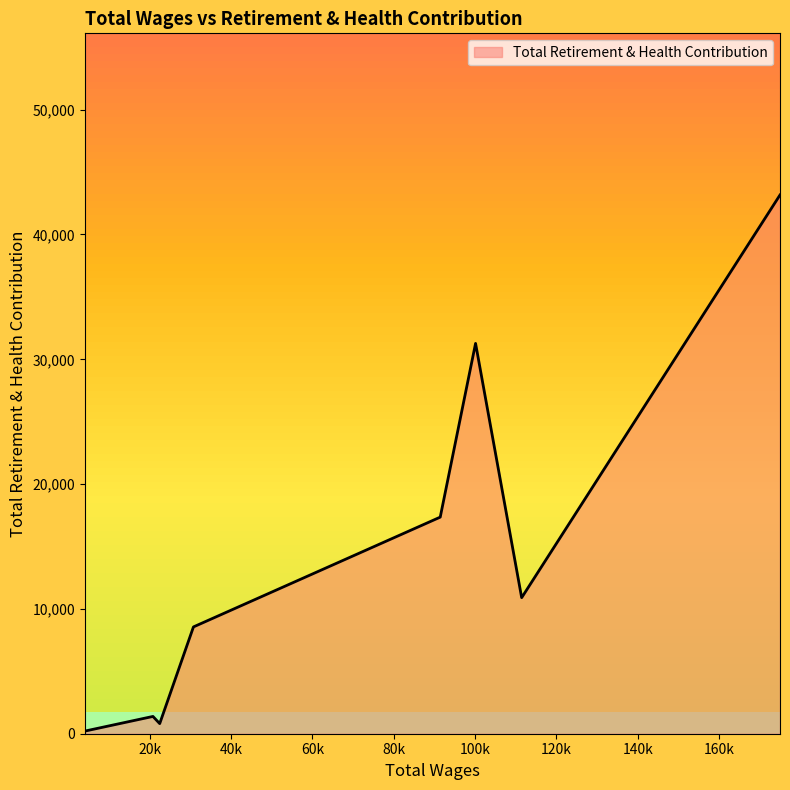

How many interior local peaks (higher than both neighbors) does the data have?

2